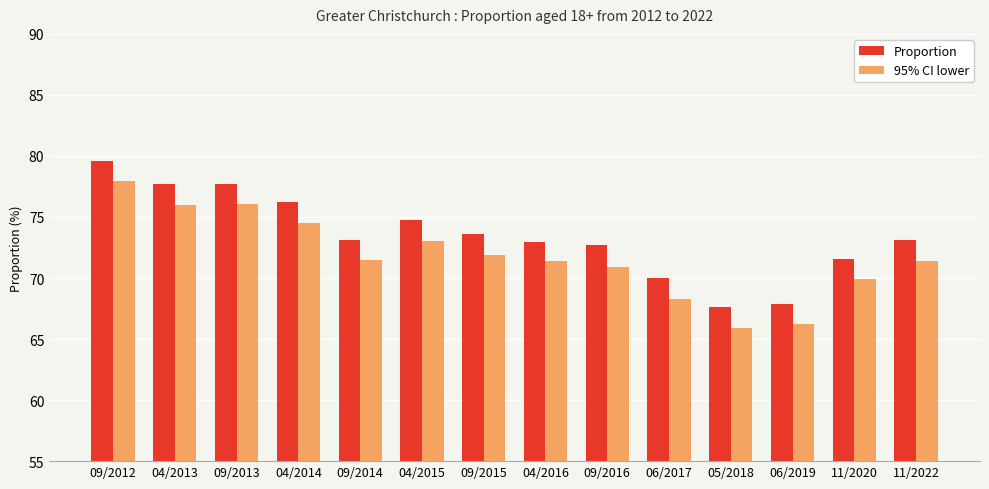

At which label does 95% CI lower reach its minimum?

05/2018